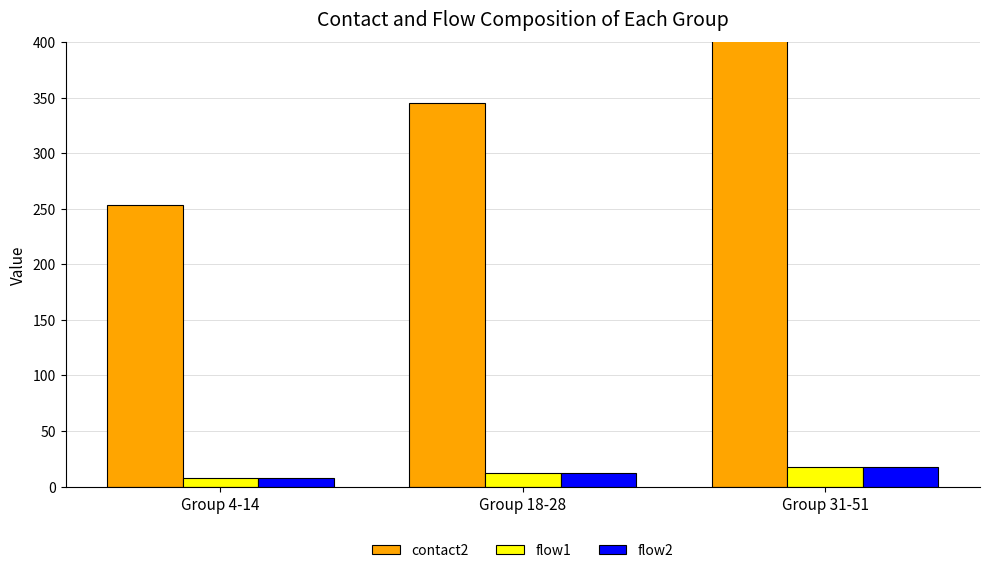

What is the total value across all series at Group 31-51?

733